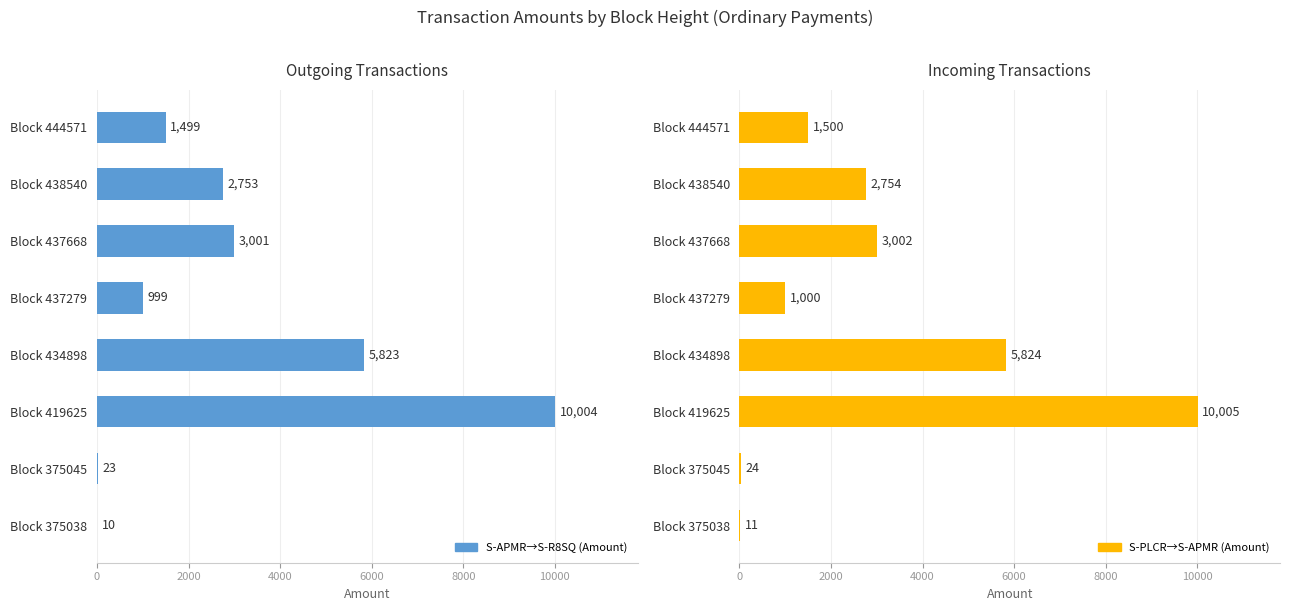

Rank the series at Block 438540 from highest to lowest value.

S-PLCR→S-APMR (Amount), S-APMR→S-R8SQ (Amount)